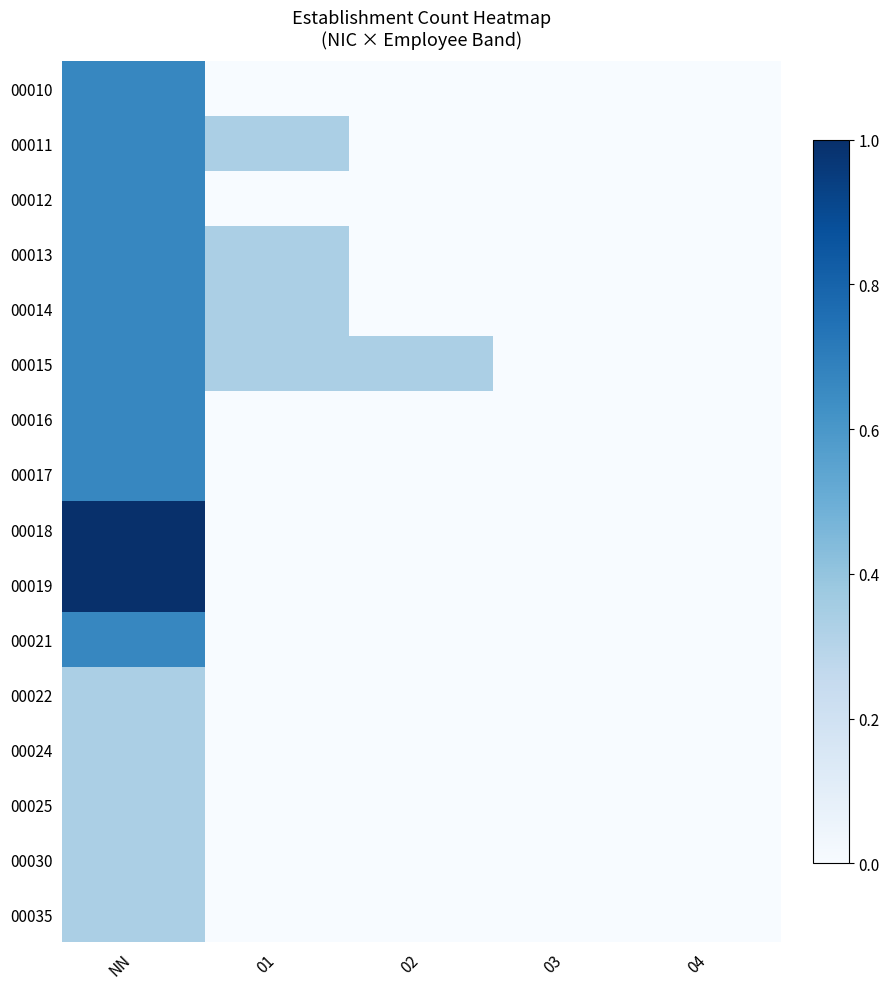

Which series has the largest range (max minus min)?

00018